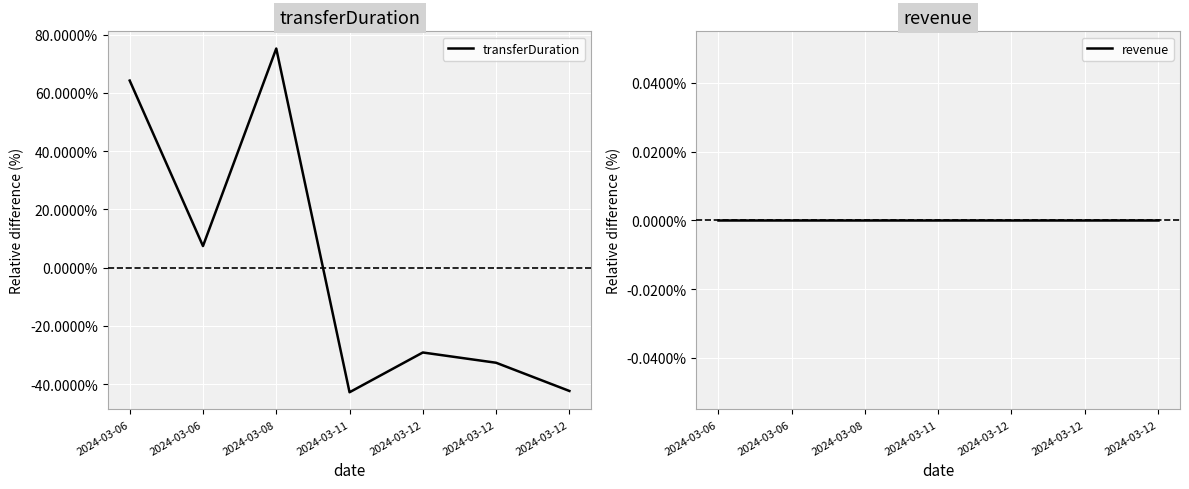

Where do transferDuration and revenue first cross each other?

2024-03-08 and 2024-03-11